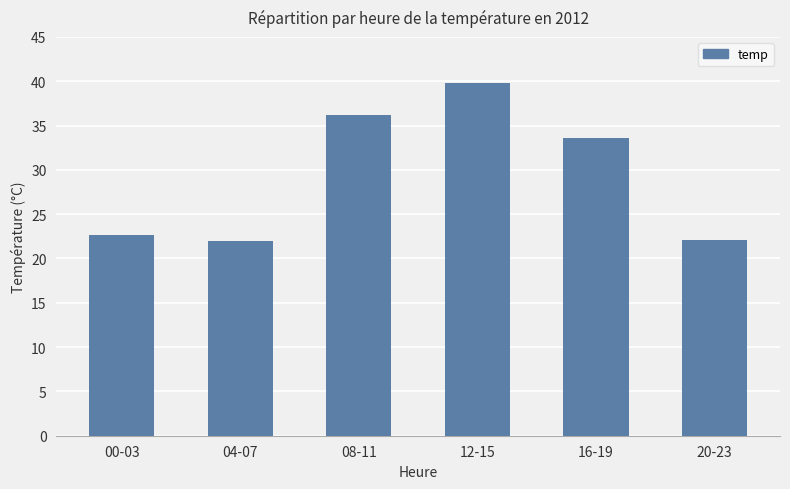

What is the minimum value shown in the chart?

22.0